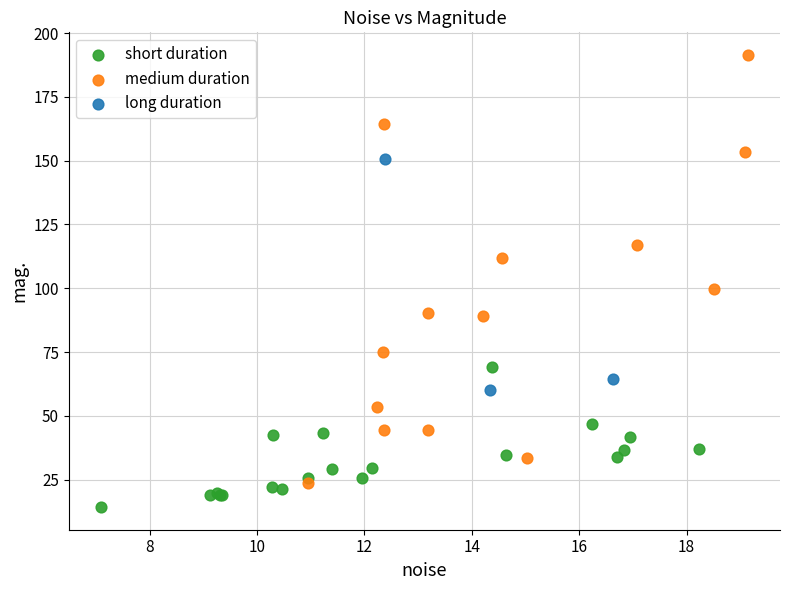

Which series has the widest spread of Y values?

medium duration